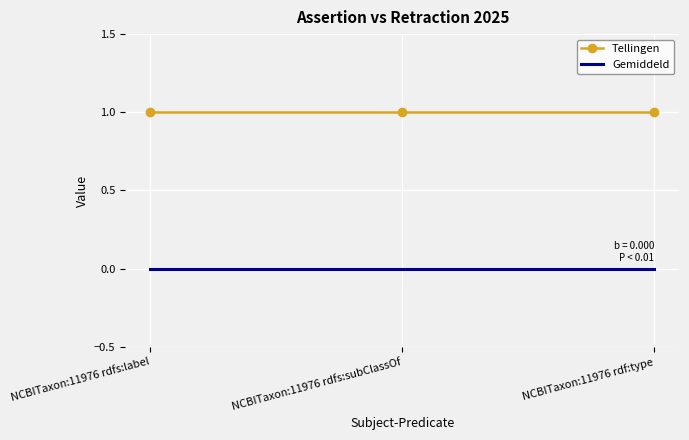

Is the value of Gemiddeld at NCBITaxon:11976 rdfs:subClassOf greater than the value of Tellingen at NCBITaxon:11976 rdfs:subClassOf?

No